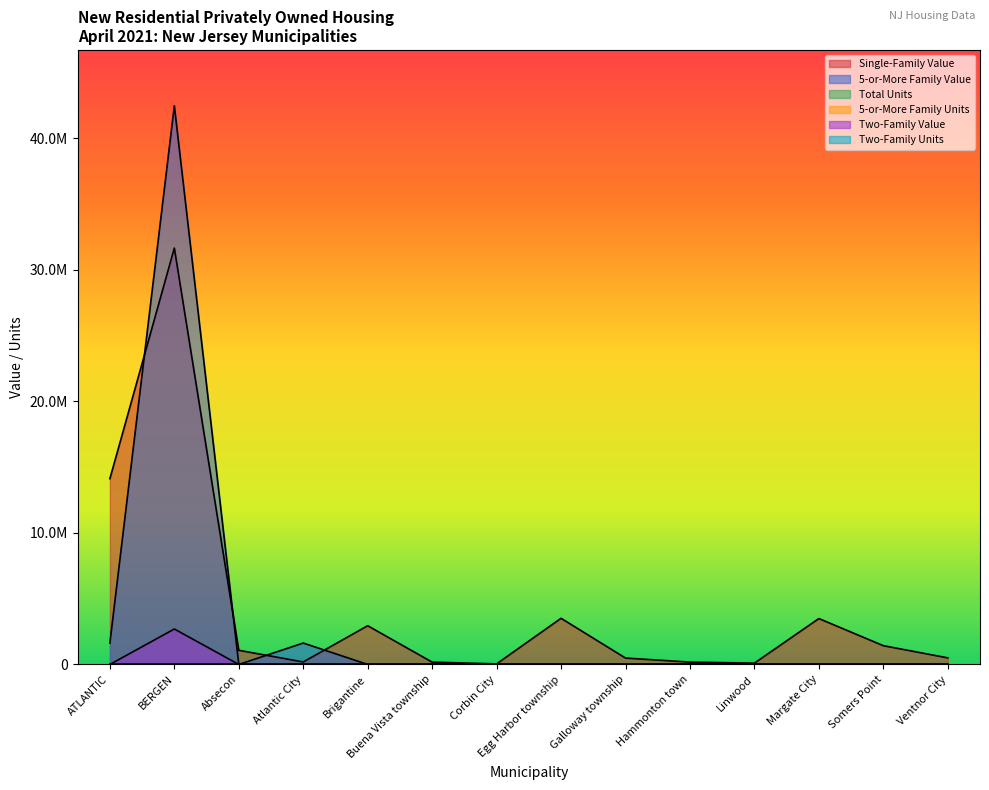

What is the label of the 14th point from the right?

ATLANTIC